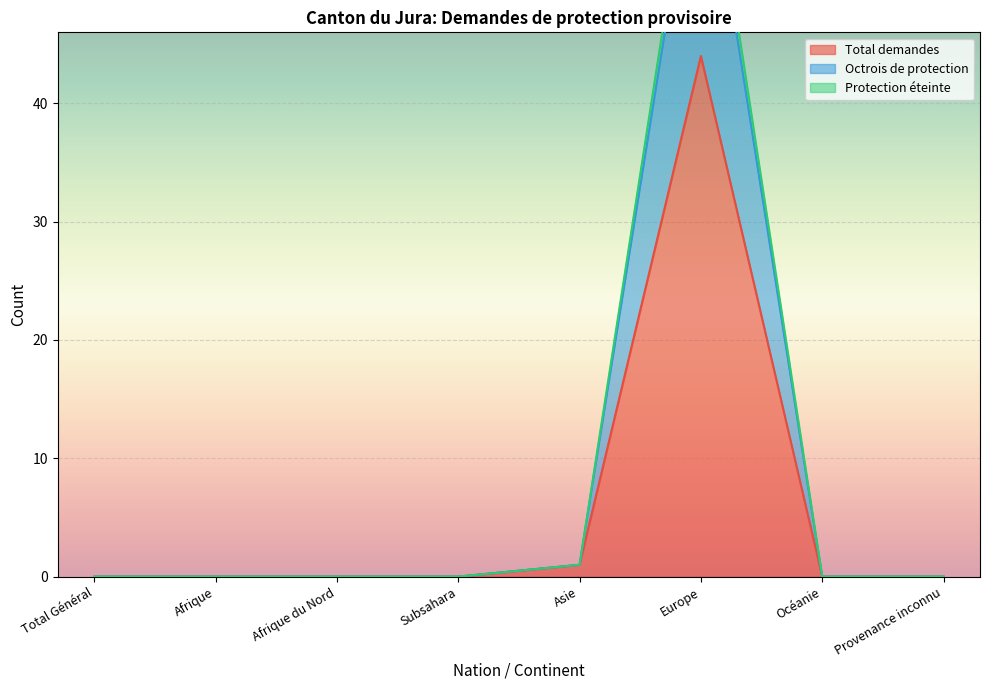

How many lines are shown in the chart?

3